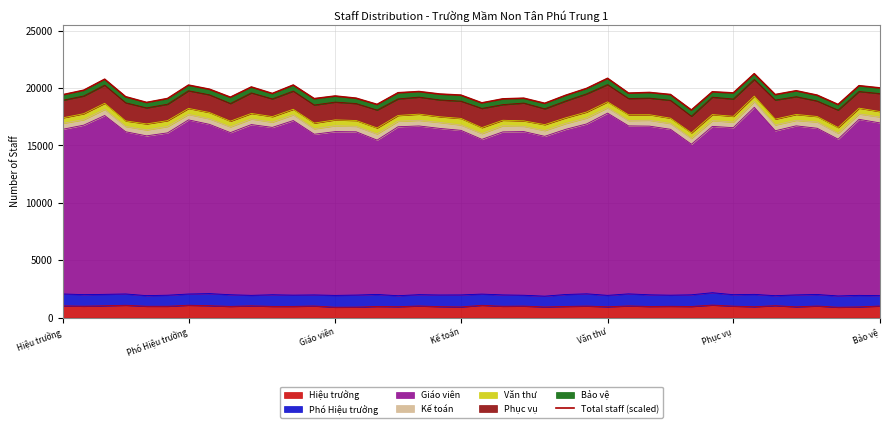

What is the maximum value for Hiệu trưởng?

1092.6